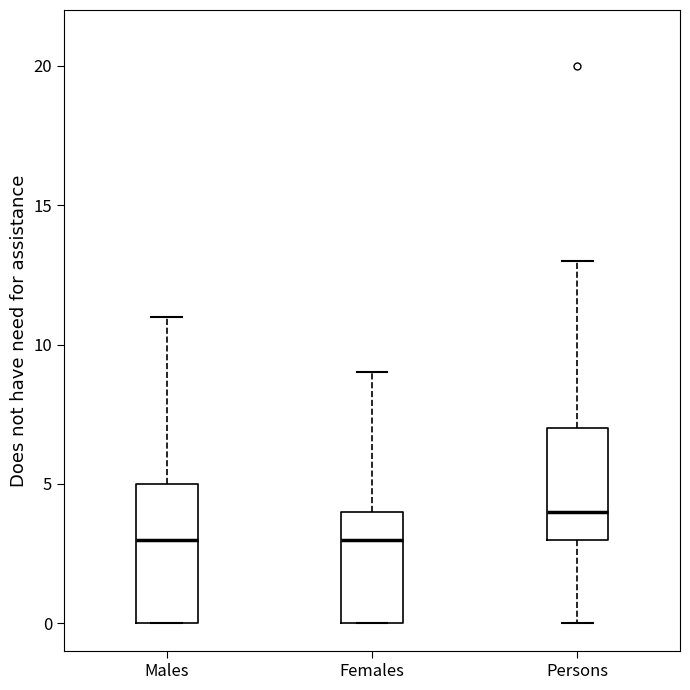

Where is the lower edge of the box for Persons on the y-axis? The values are not printed on the chart, so give them approximately, as read against the axis.

3